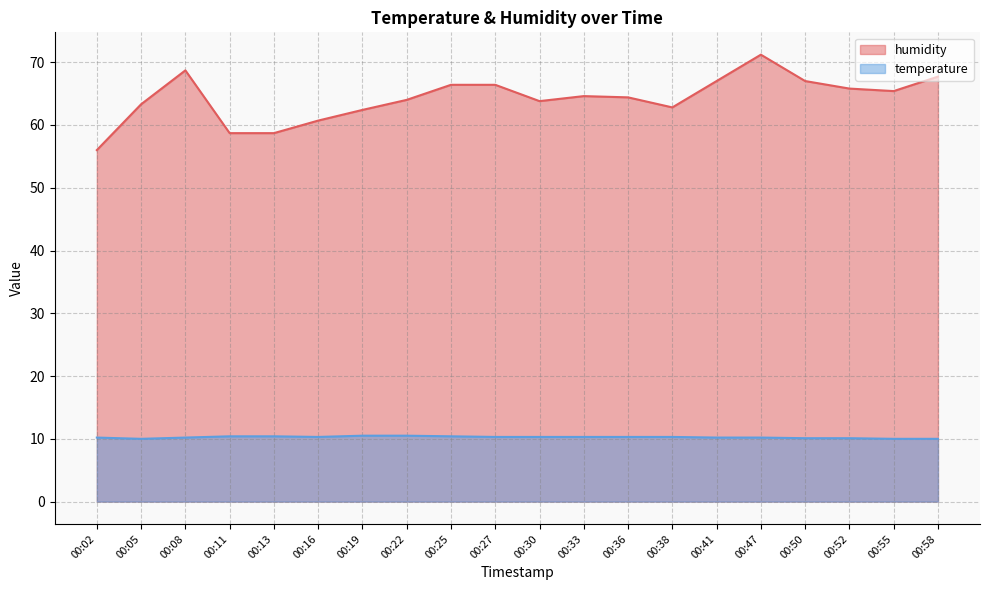

What is the average value of the humidity series?

64.2